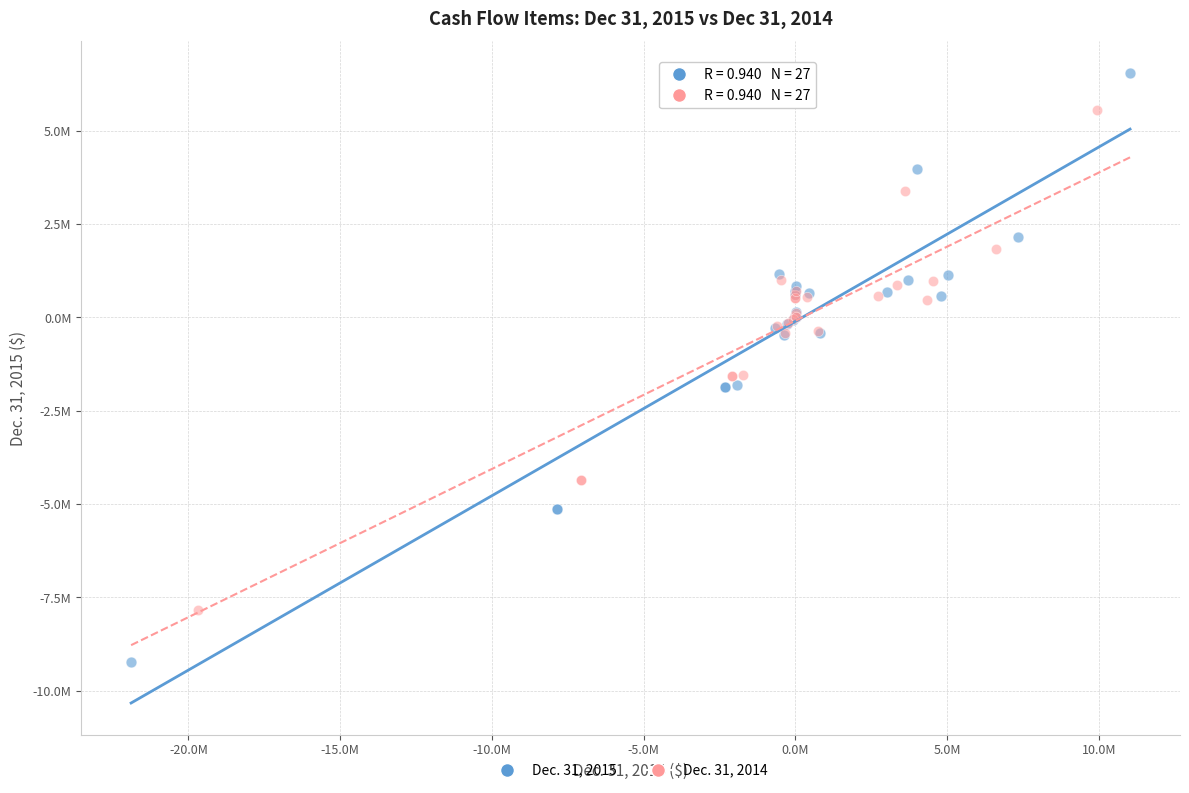

Which series has the widest spread of Y values?

Dec. 31, 2015